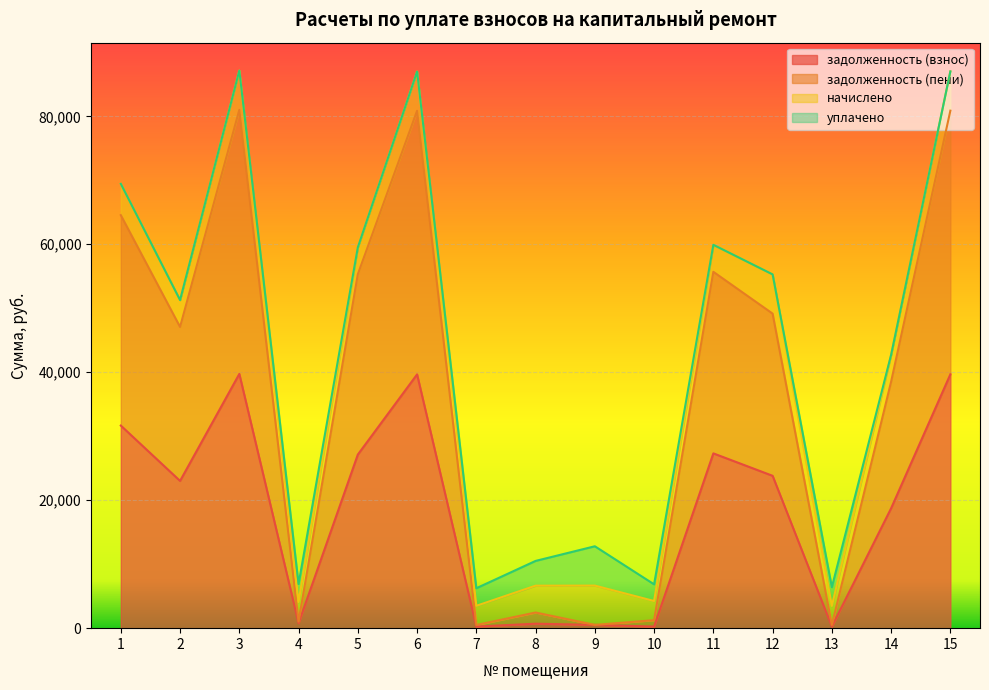

What is the total value across all series at 11?

59917.4